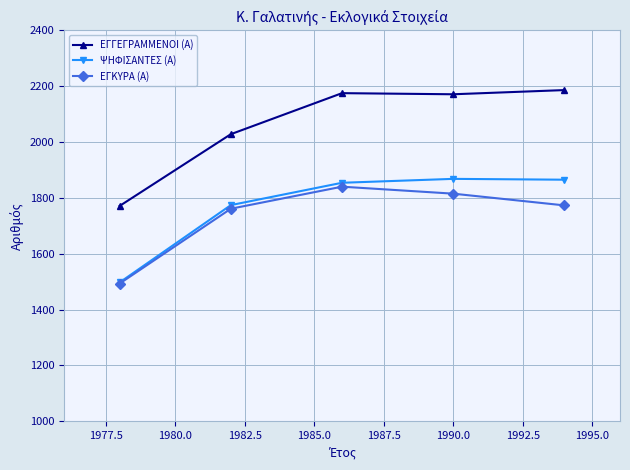

At how many categories does at least one series exceed 2120?

3